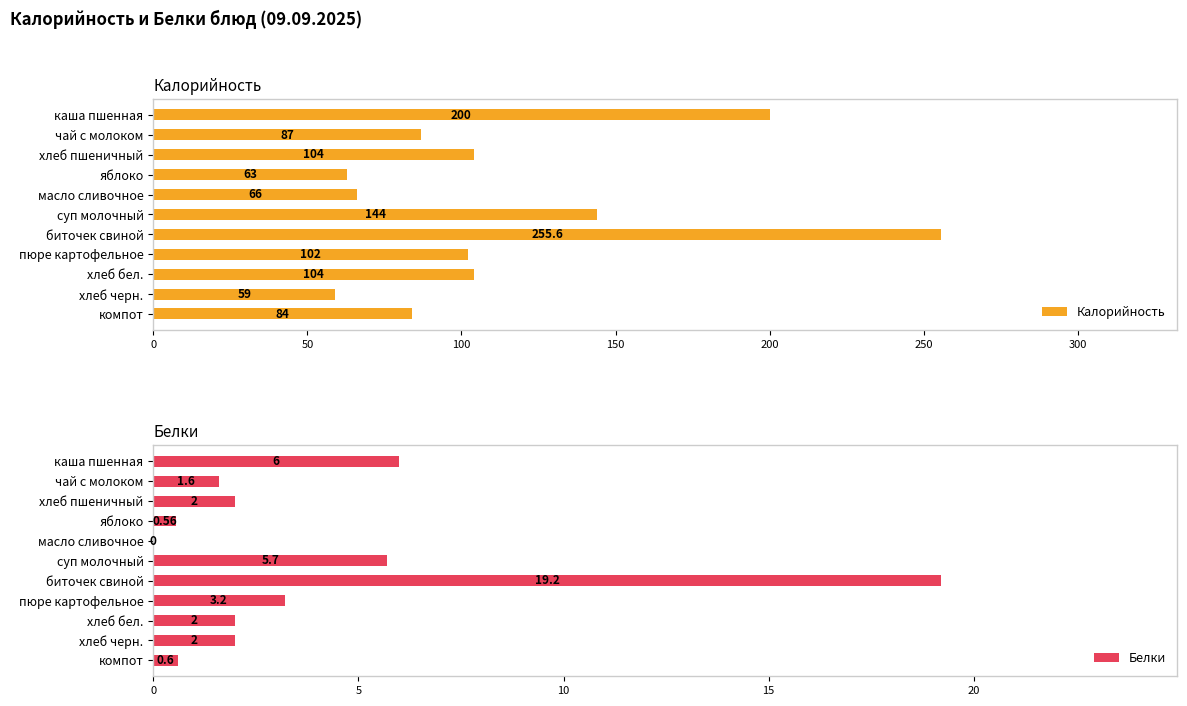

The value of Белки at суп молочный is 1.3. True or false?

False